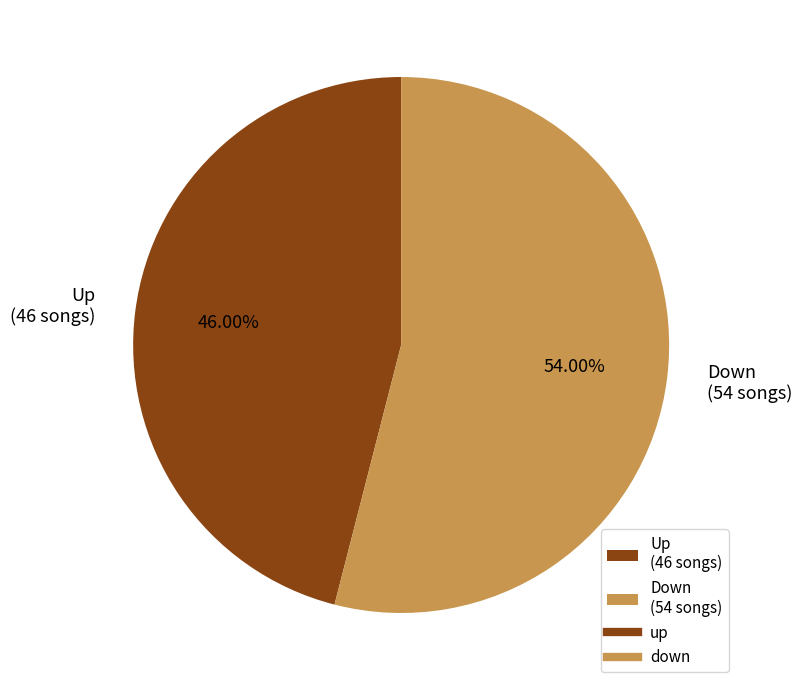

Combined, do Up (46 songs) and Down (54 songs) account for over 50%?

Yes